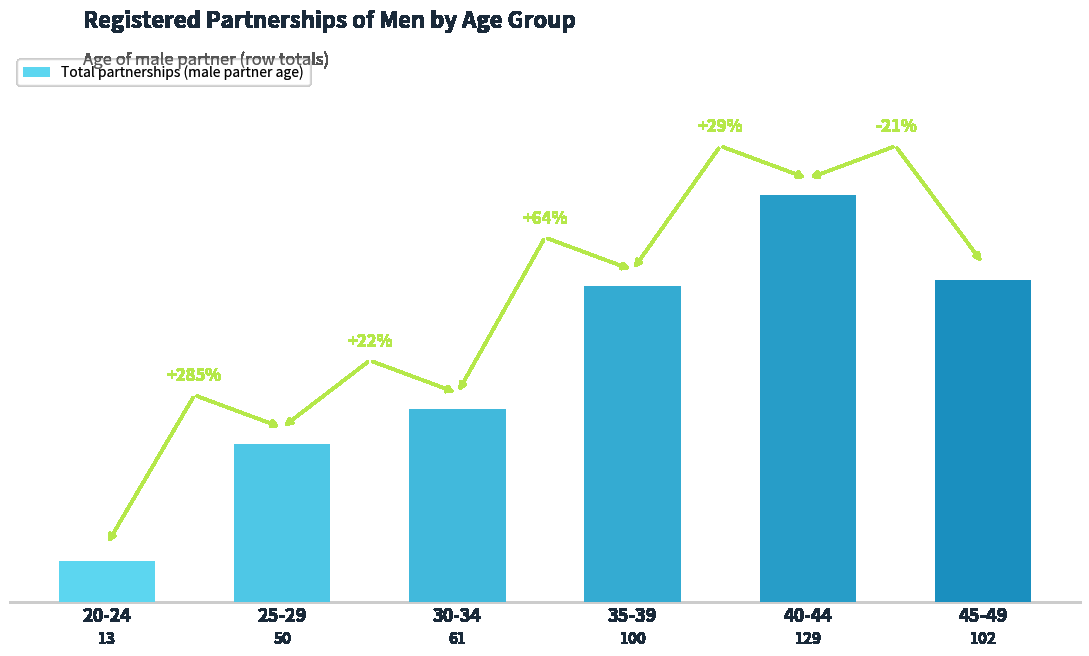

Reading left to right, what are all the values shown in this chart?

20-24=13	25-29=50	30-34=61	35-39=100	40-44=129	45-49=102